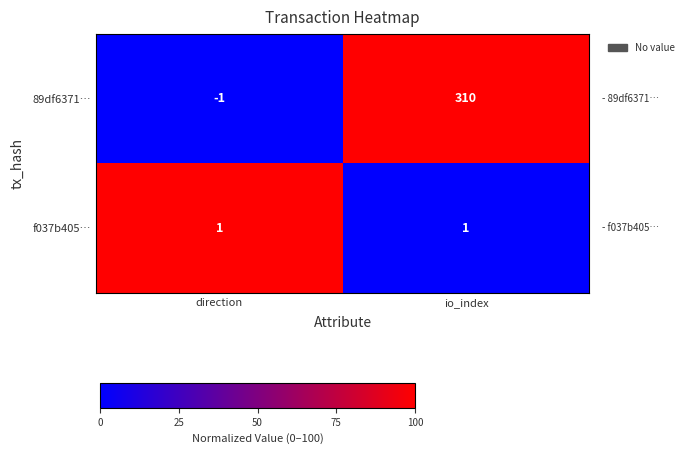

Is it true that 89df6371… equals 0 at direction?

False